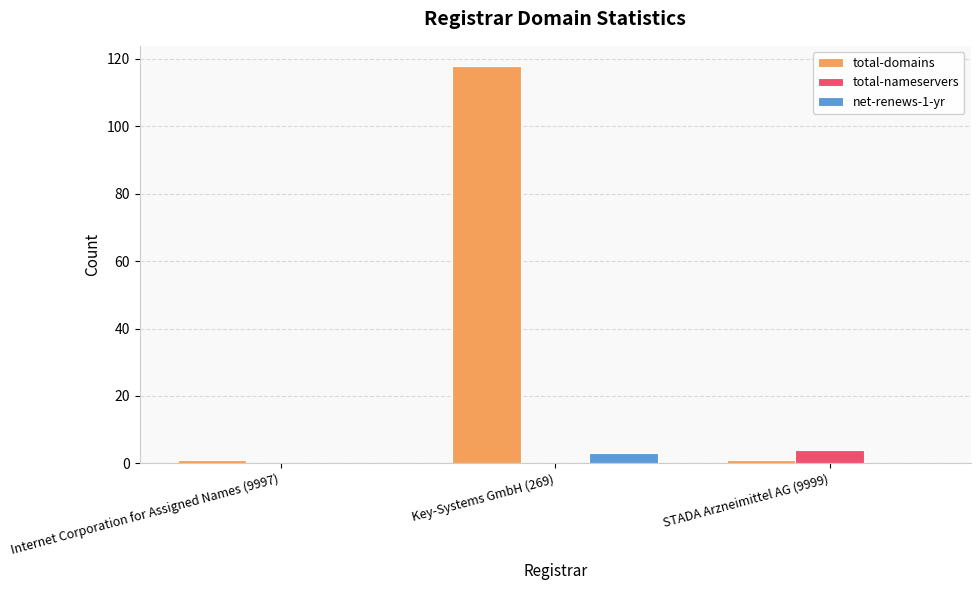

What is the highest value of the total-domains series?

118